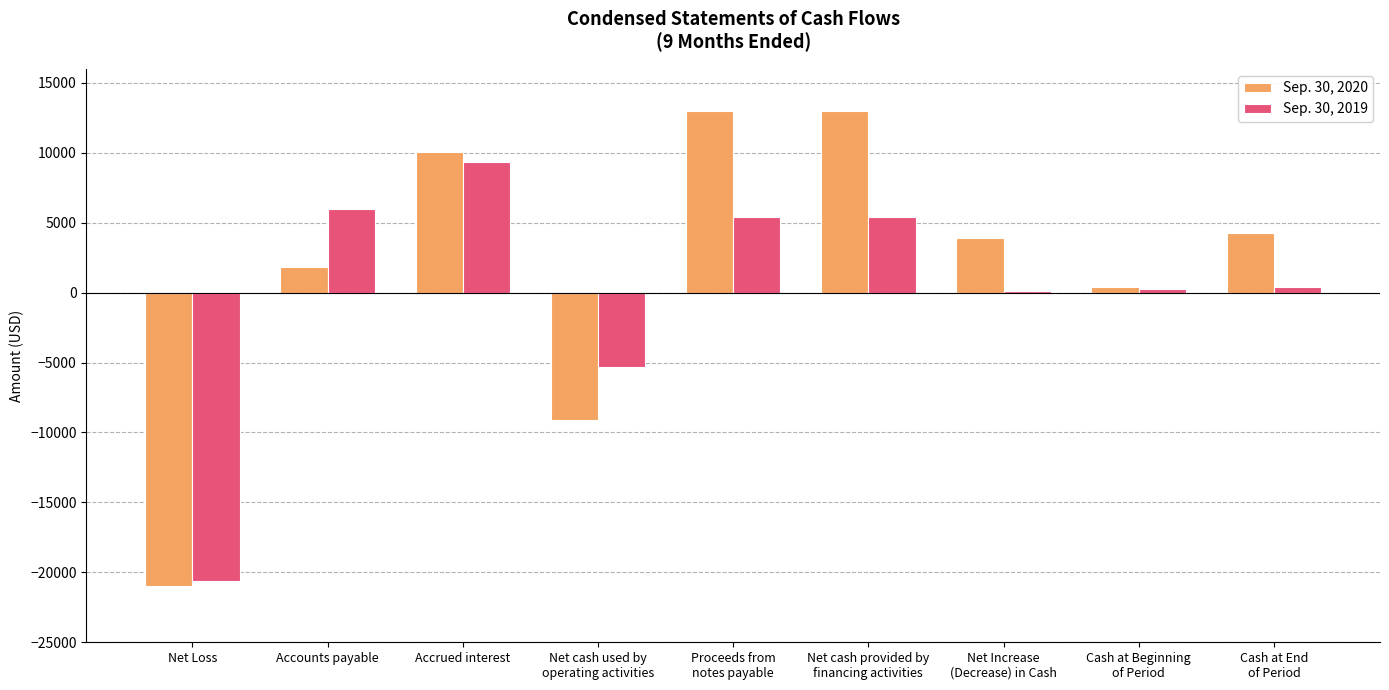

Which series has the largest total across all categories?

Sep. 30, 2020